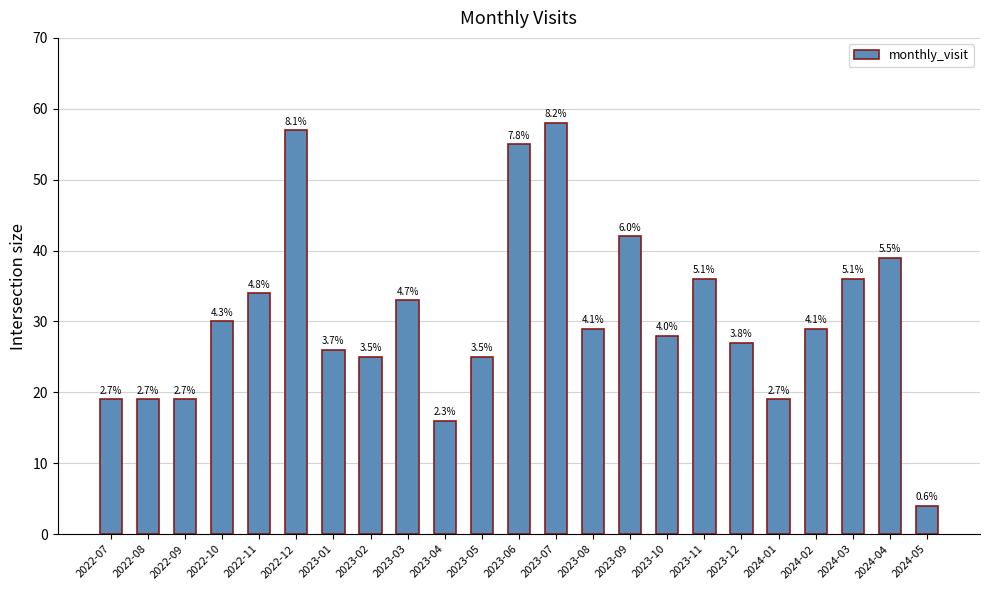

Reading right to left, list all the values displayed in this chart.

2024-05=4	2024-04=39	2024-03=36	2024-02=29	2024-01=19	2023-12=27	2023-11=36	2023-10=28	2023-09=42	2023-08=29	2023-07=58	2023-06=55	2023-05=25	2023-04=16	2023-03=33	2023-02=25	2023-01=26	2022-12=57	2022-11=34	2022-10=30	2022-09=19	2022-08=19	2022-07=19